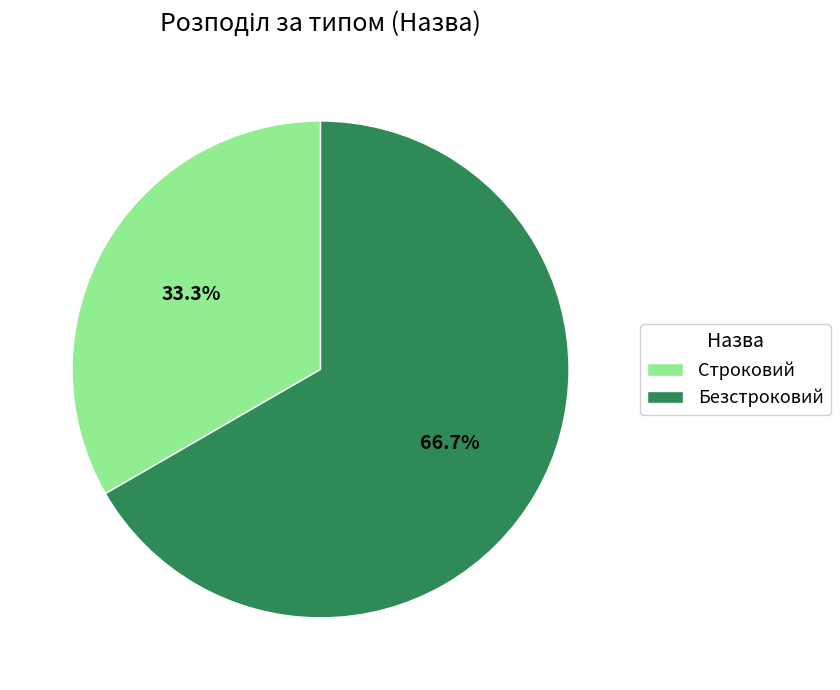

Rank the categories by value from lowest to highest.

Строковий, Безстроковий